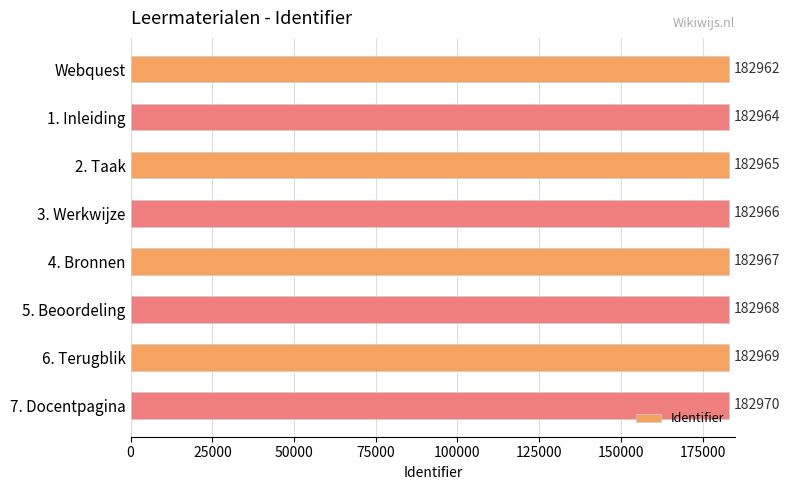

The value at Webquest is 272079. True or false?

False